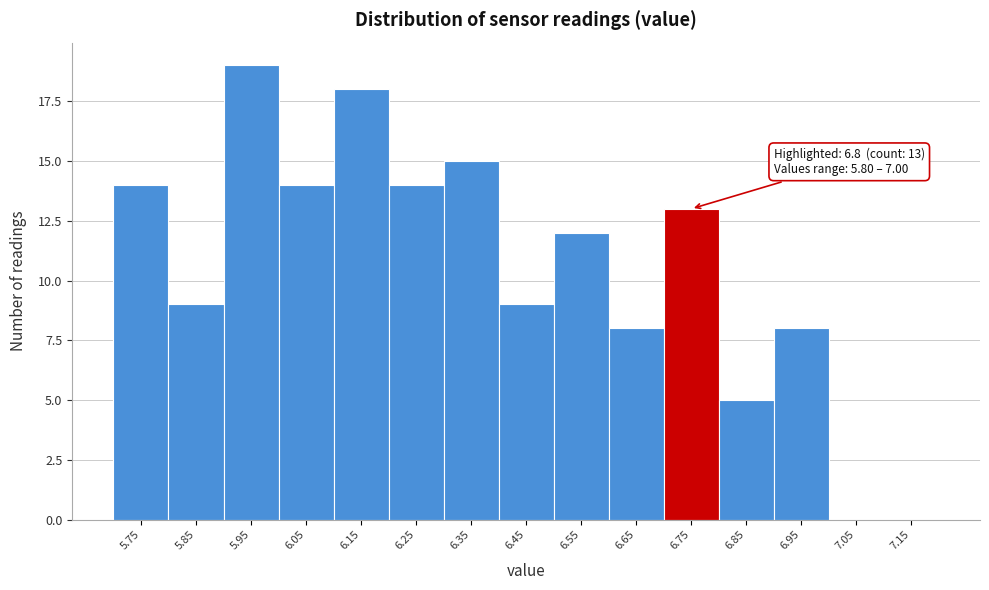

Reading left to right, extract all data points from this chart.

5.75=14	5.85=9	5.95=19	6.05=14	6.15=18	6.25=14	6.35=15	6.45=9	6.55=12	6.65=8	6.75=13	6.85=5	6.95=8	7.05=0	7.15=0